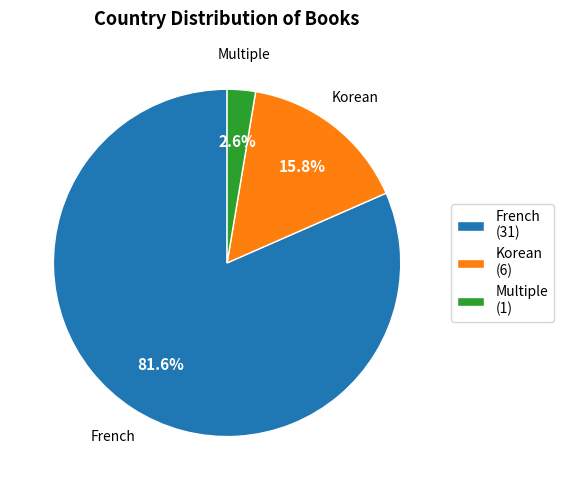

What is the majority slice?

French